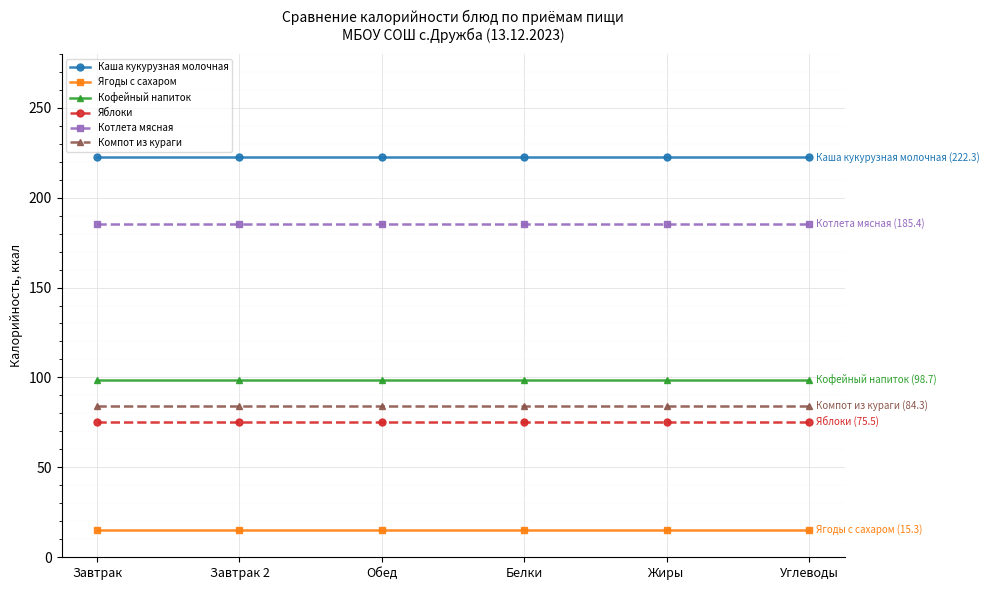

True or false: Кофейный напиток and Компот из кураги cross at least once.

False